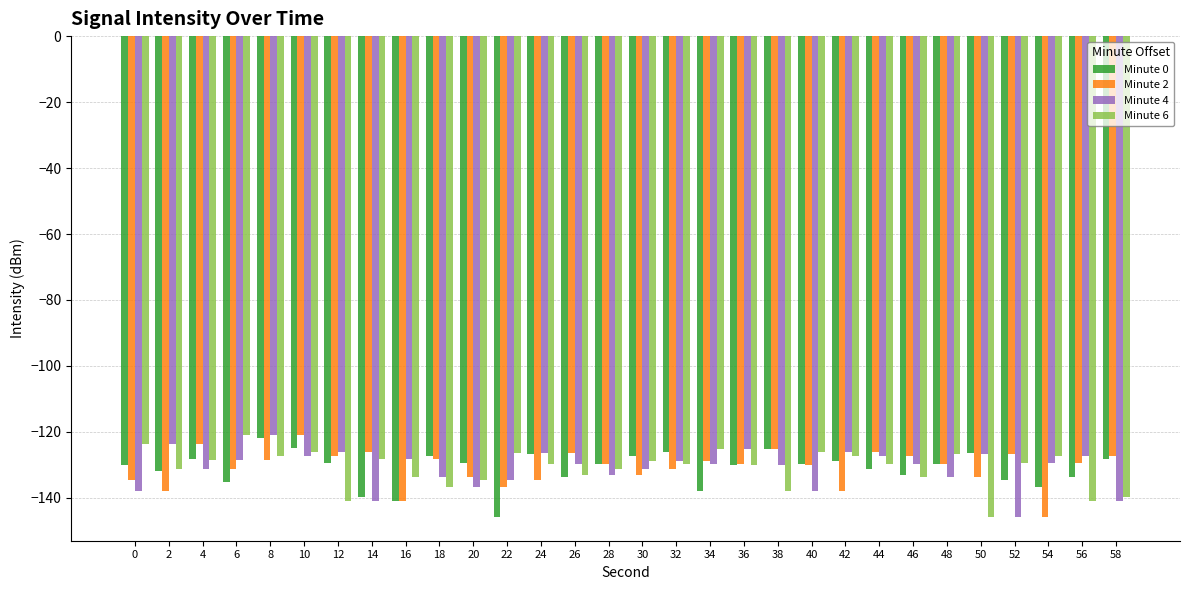

The value of Minute 0 at 34 is -138.0. True or false?

True